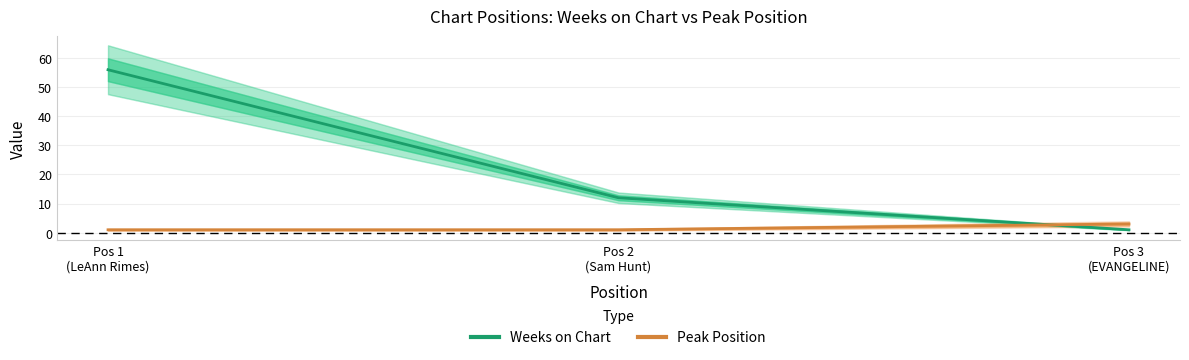

Rank the series by their average value, from lowest to highest.

Peak Position, Weeks on Chart